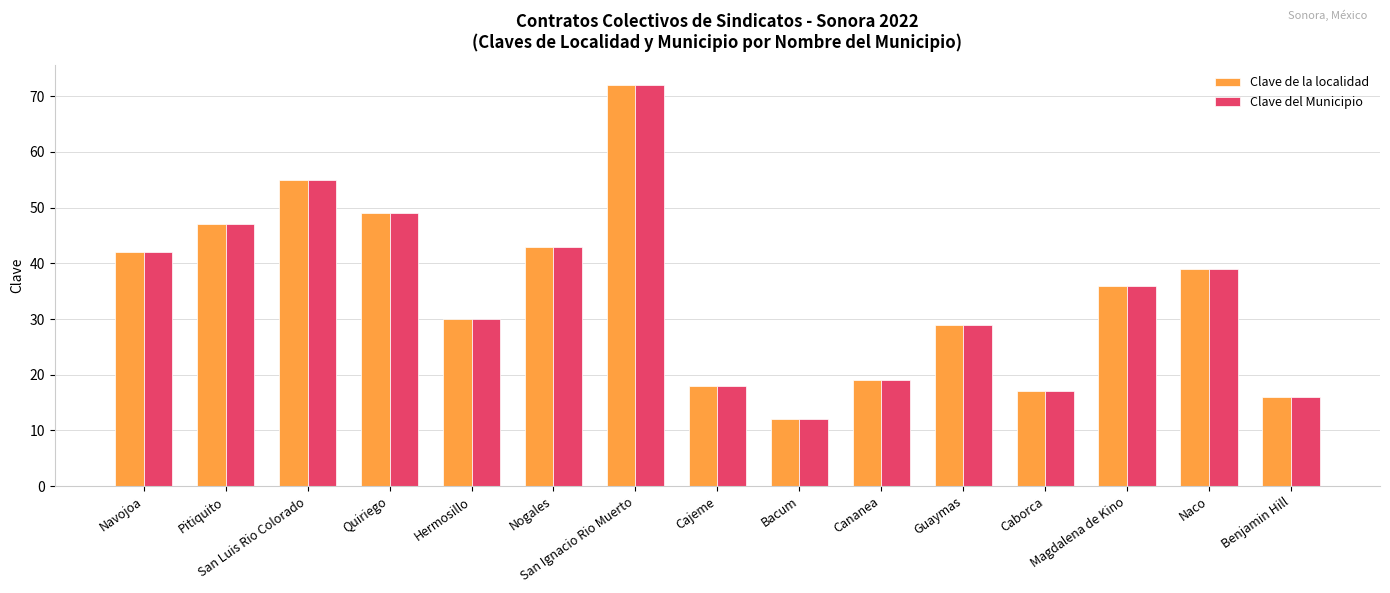

Reading right to left, list all the values displayed in this chart.

Clave de la localidad: 16	39	36	17	29	19	12	18	72	43	30	49	55	47	42
Clave del Municipio: 16	39	36	17	29	19	12	18	72	43	30	49	55	47	42